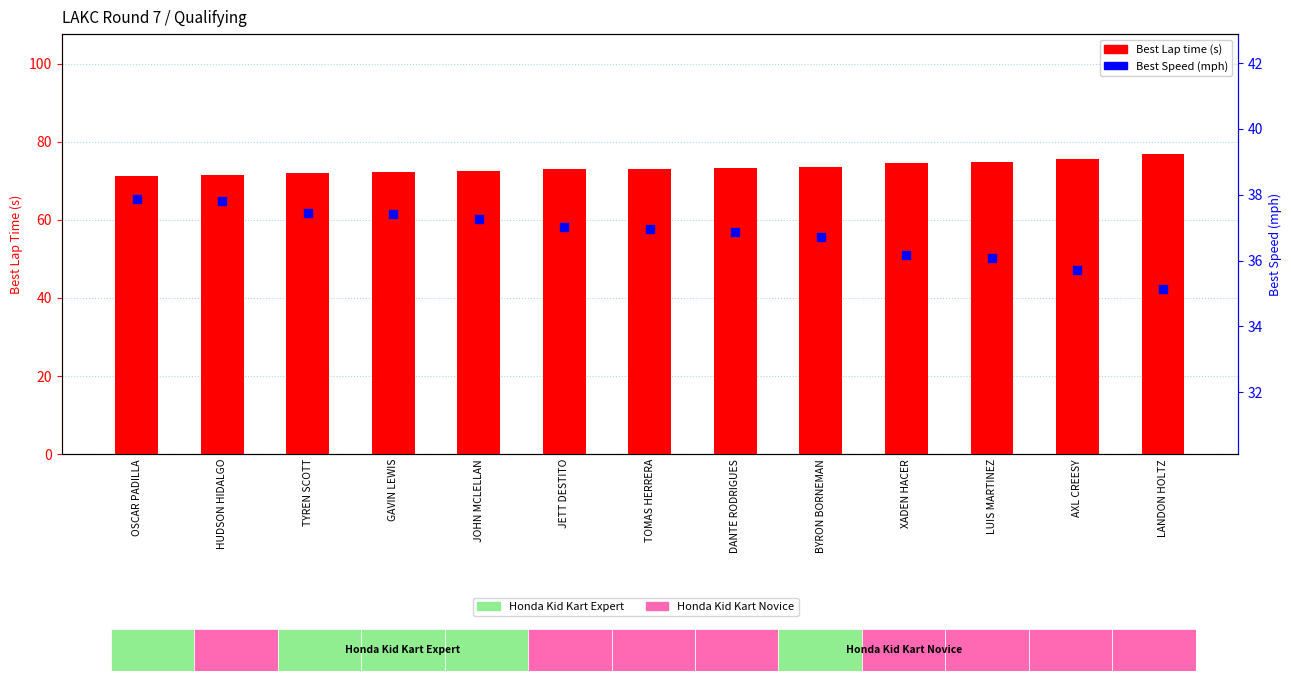

What are all the series names shown in the legend?

Best Lap time (s), Best Speed (mph)